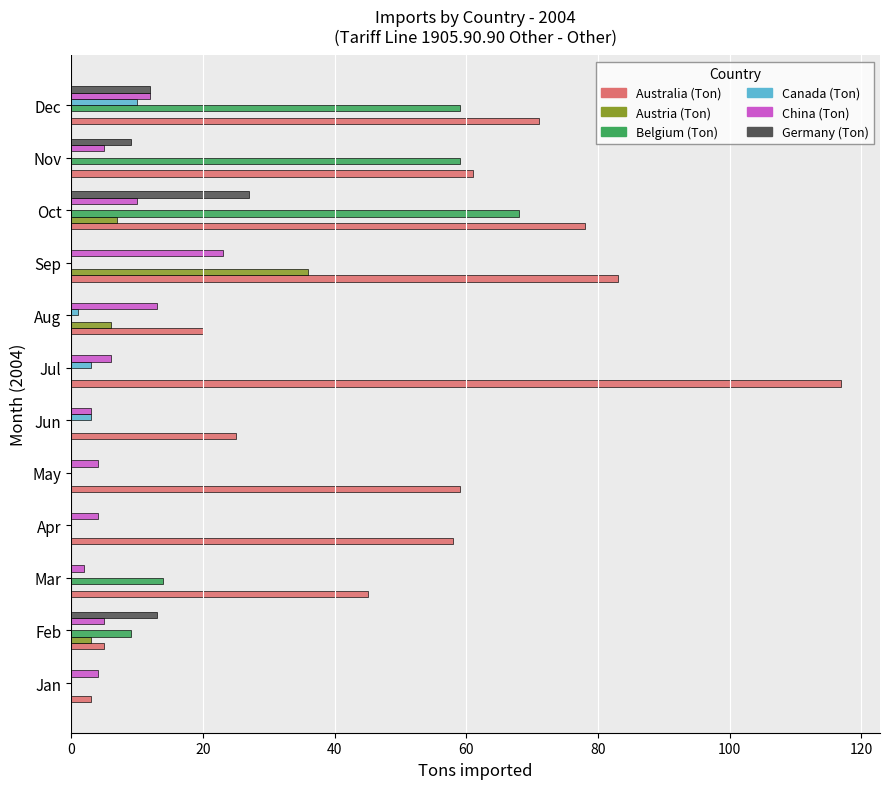

Which category has the highest value in the Germany (Ton) series?

Oct